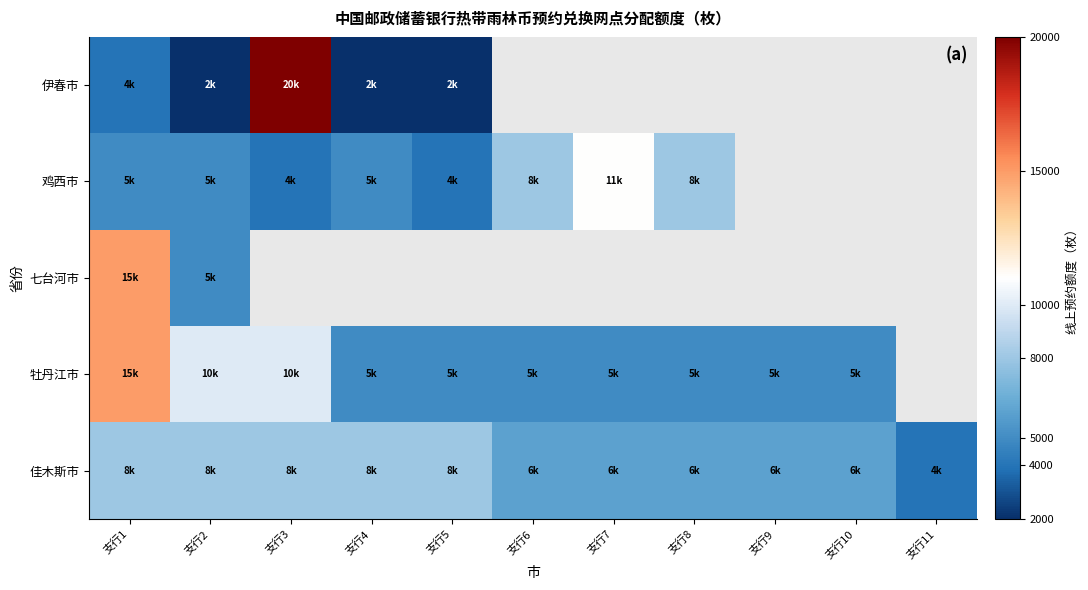

Between 支行10 and 支行8, which is larger?

支行10